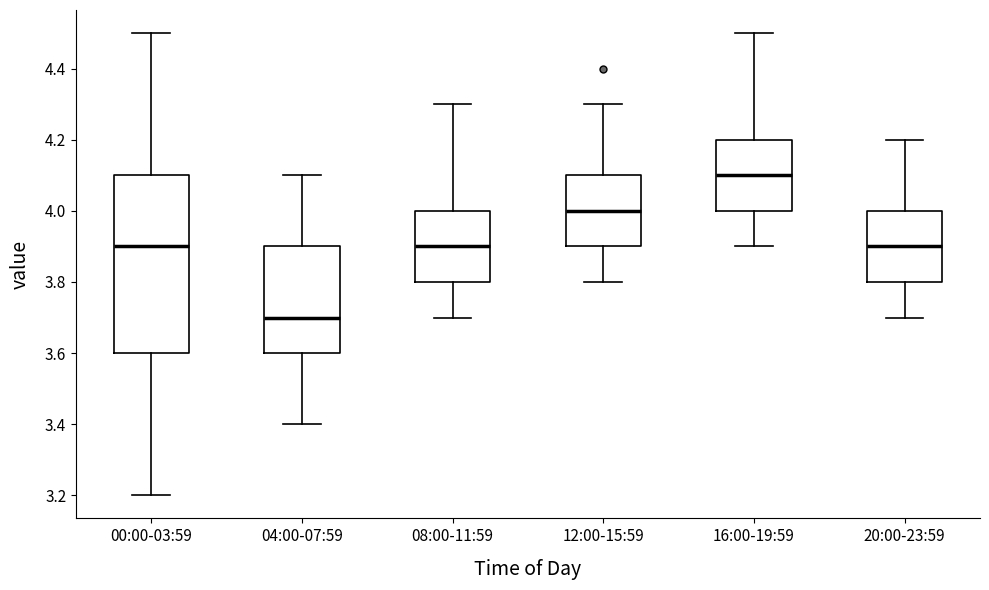

Which box has the highest median line?

16:00-19:59